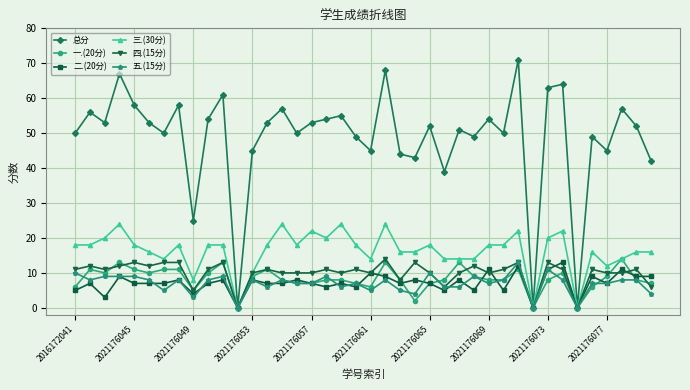

Which series has the largest range (max minus min)?

总分